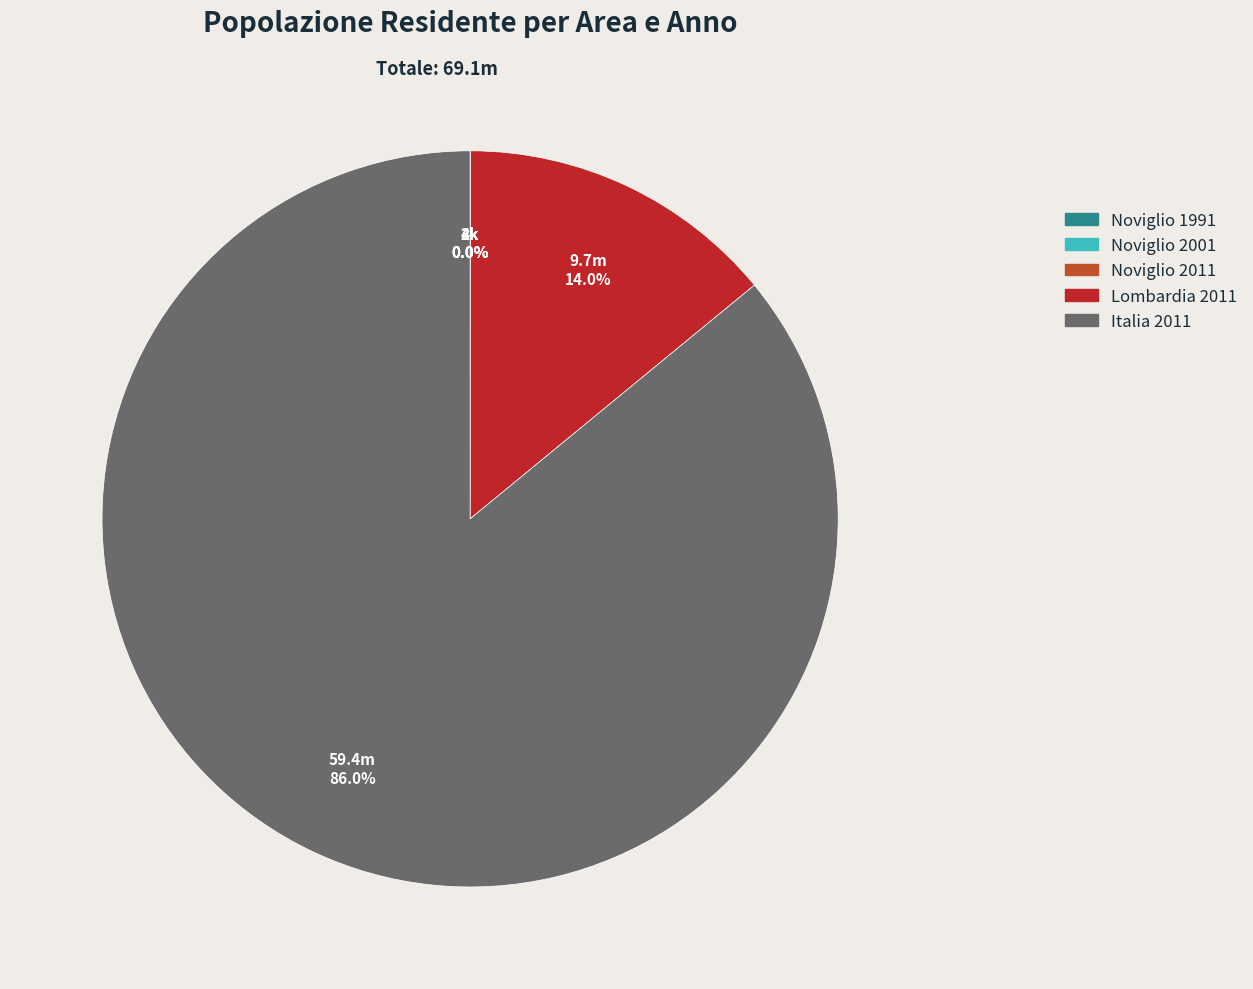

Which has a higher value, Lombardia 2011 or Italia 2011?

Italia 2011